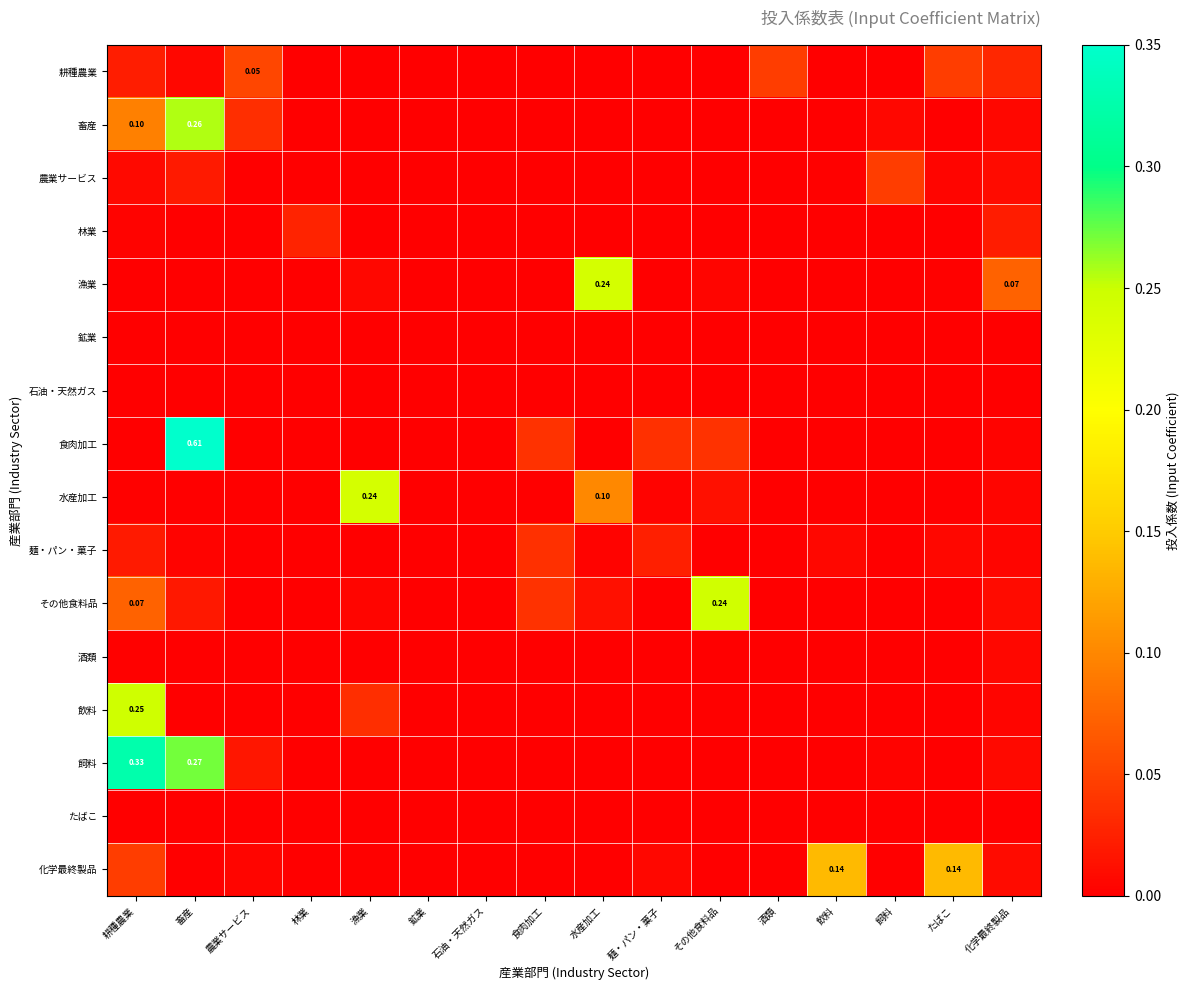

Between 石油・天然ガス and 飼料, which series saw the biggest shift?

農業サービス